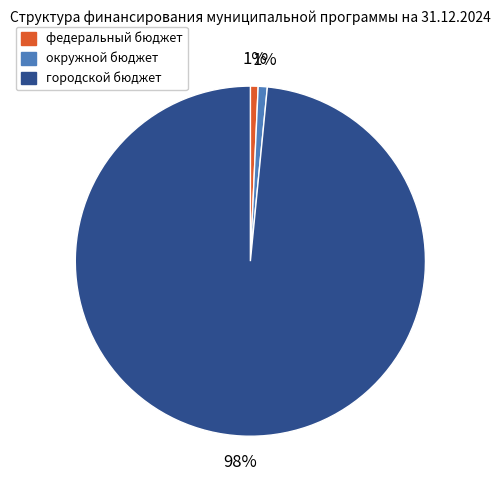

What percentage is the окружной бюджет slice, to the nearest percent?

1%